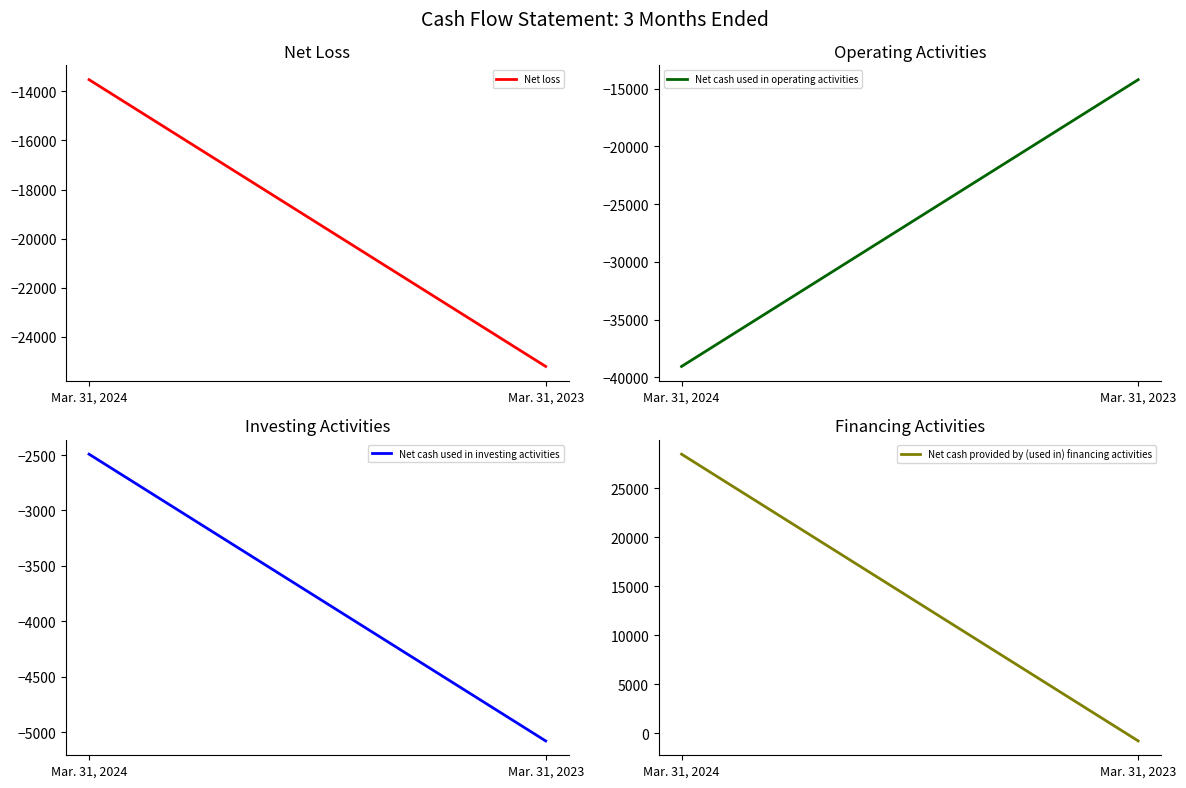

The value of Net loss at Mar. 31, 2024 is -18488. True or false?

False